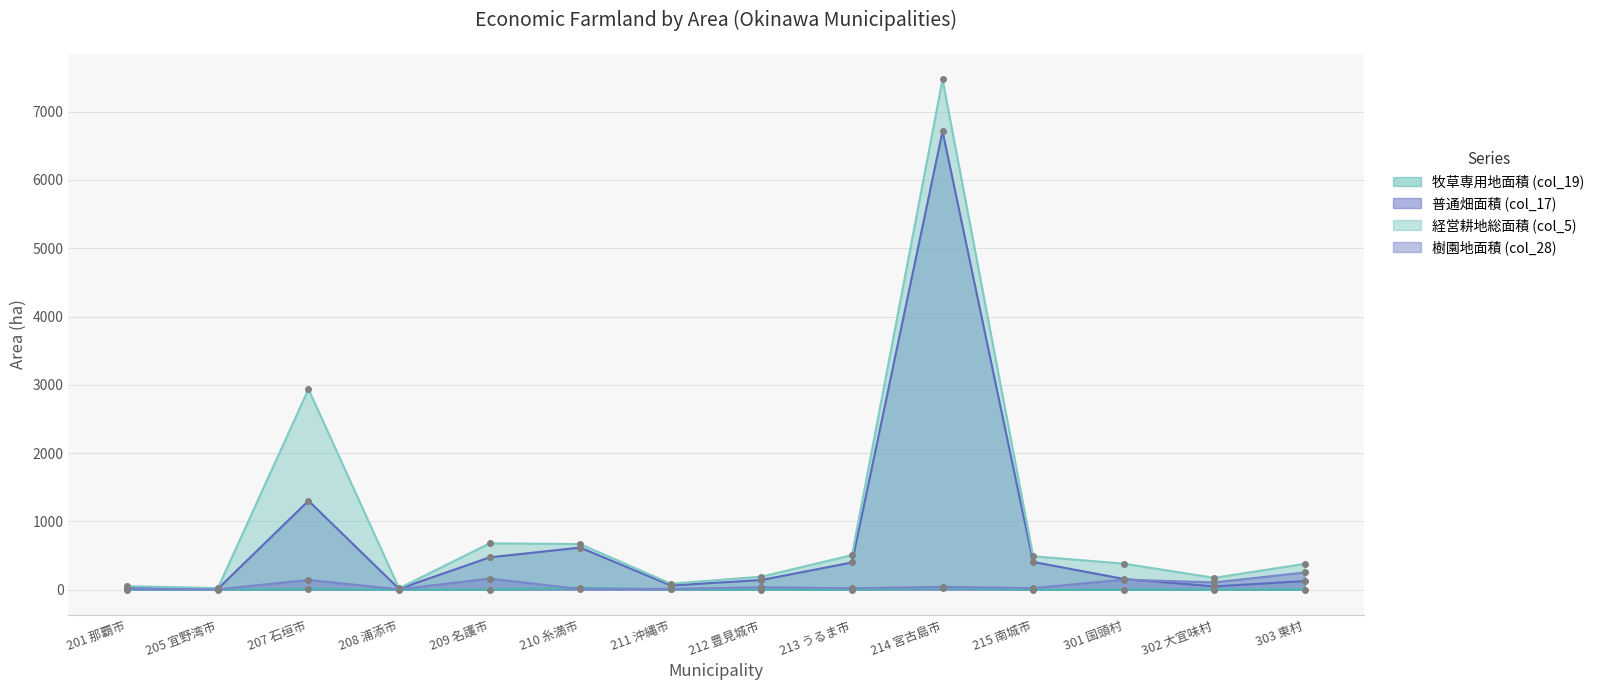

Between 205 宜野湾市 and 211 沖縄市, which series saw the biggest shift?

経営耕地総面積 (col_5)